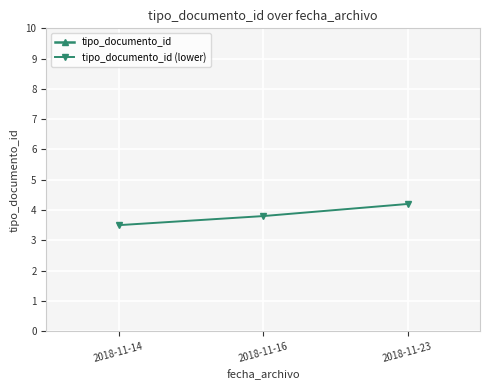

List the series in order of their peak value, lowest first.

tipo_documento_id (lower), tipo_documento_id